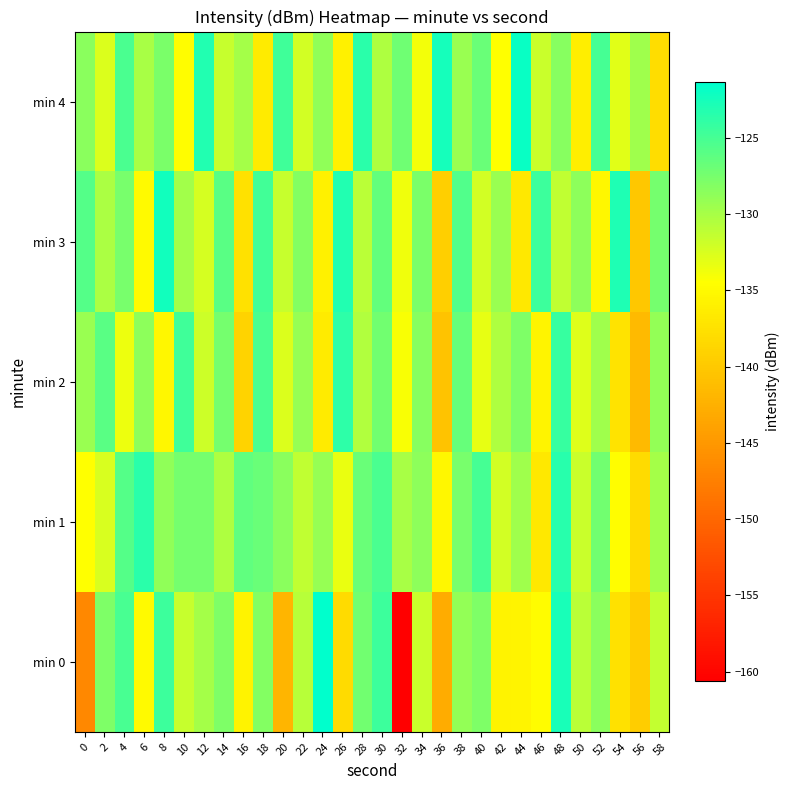

What is the total value across all series at 20?

-659.6